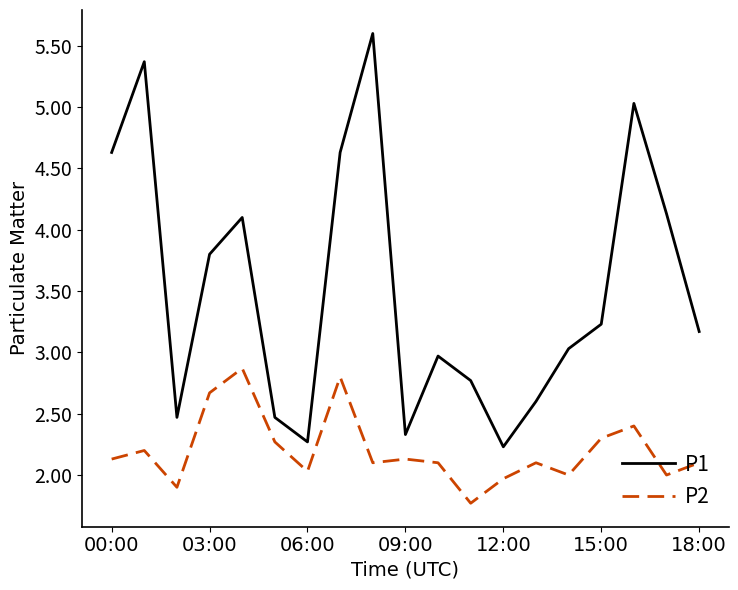

Which series has the largest total across all categories?

P1